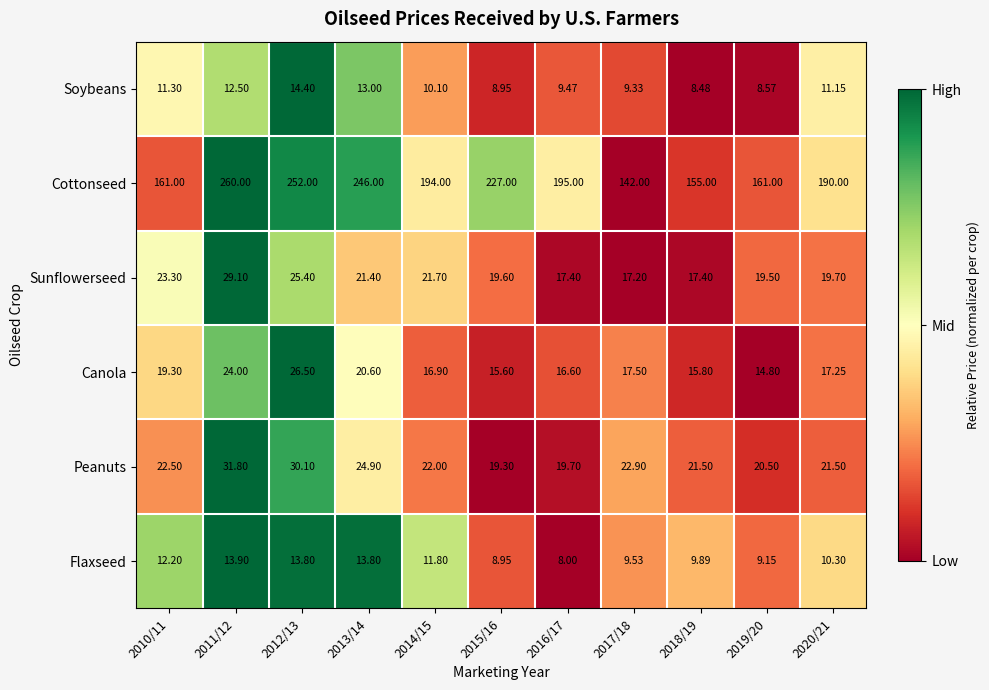

Rank the series at 2011/12 from highest to lowest value.

Cottonseed, Peanuts, Sunflowerseed, Canola, Flaxseed, Soybeans